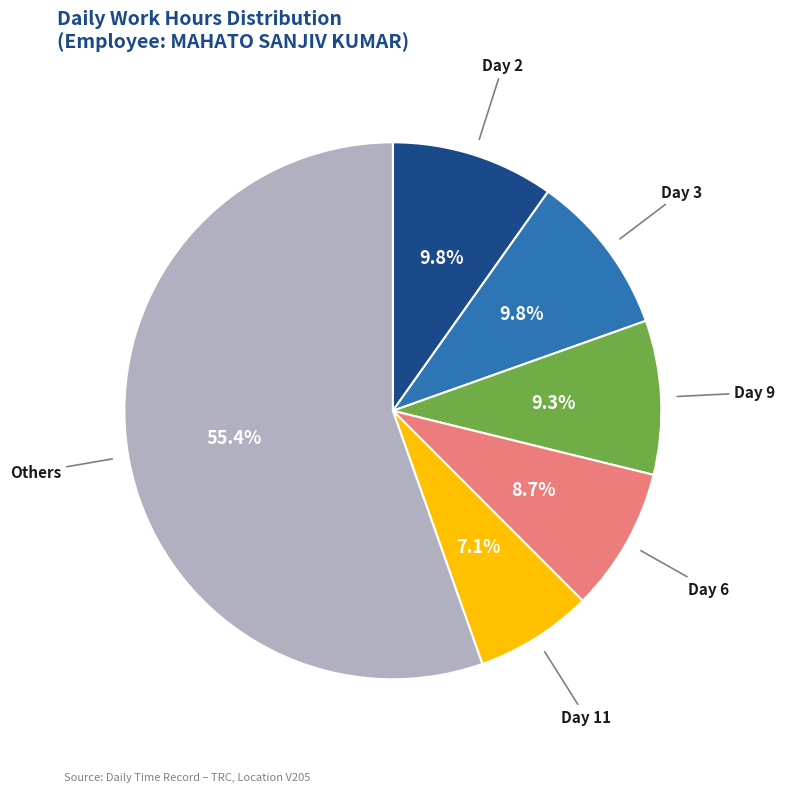

Is there any slice that represents more than half of the pie?

Yes